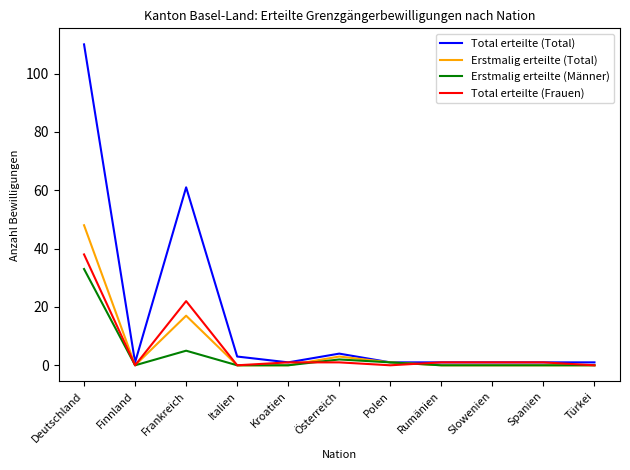

At which category is the sum across all series the highest?

Deutschland